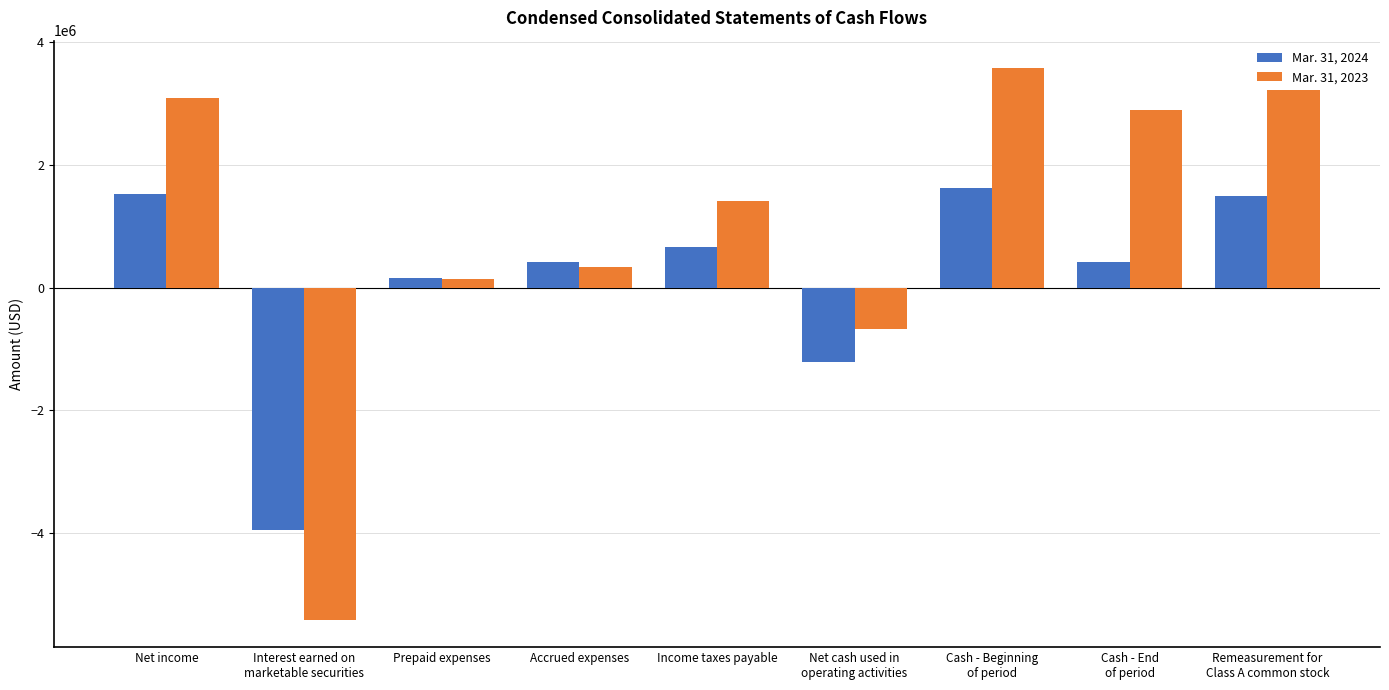

How many data points in Mar. 31, 2024 are less than 420807?

4